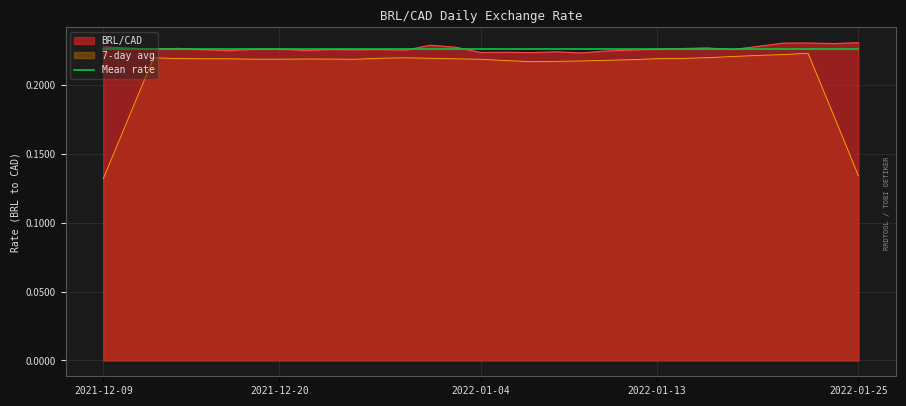

How many lines are shown in the chart?

3